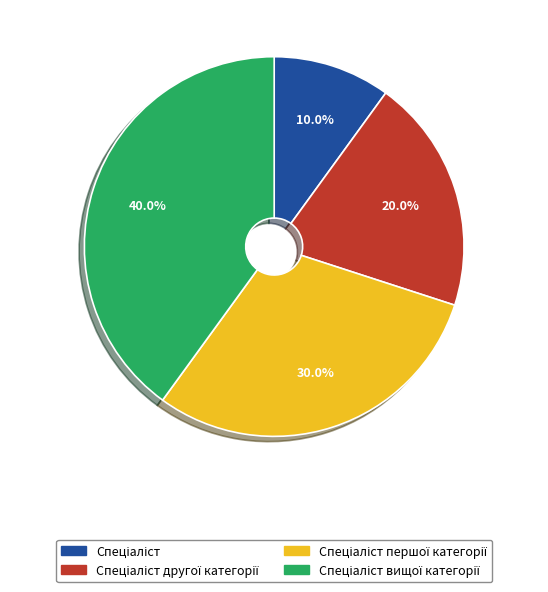

How many segments does this pie chart have?

4